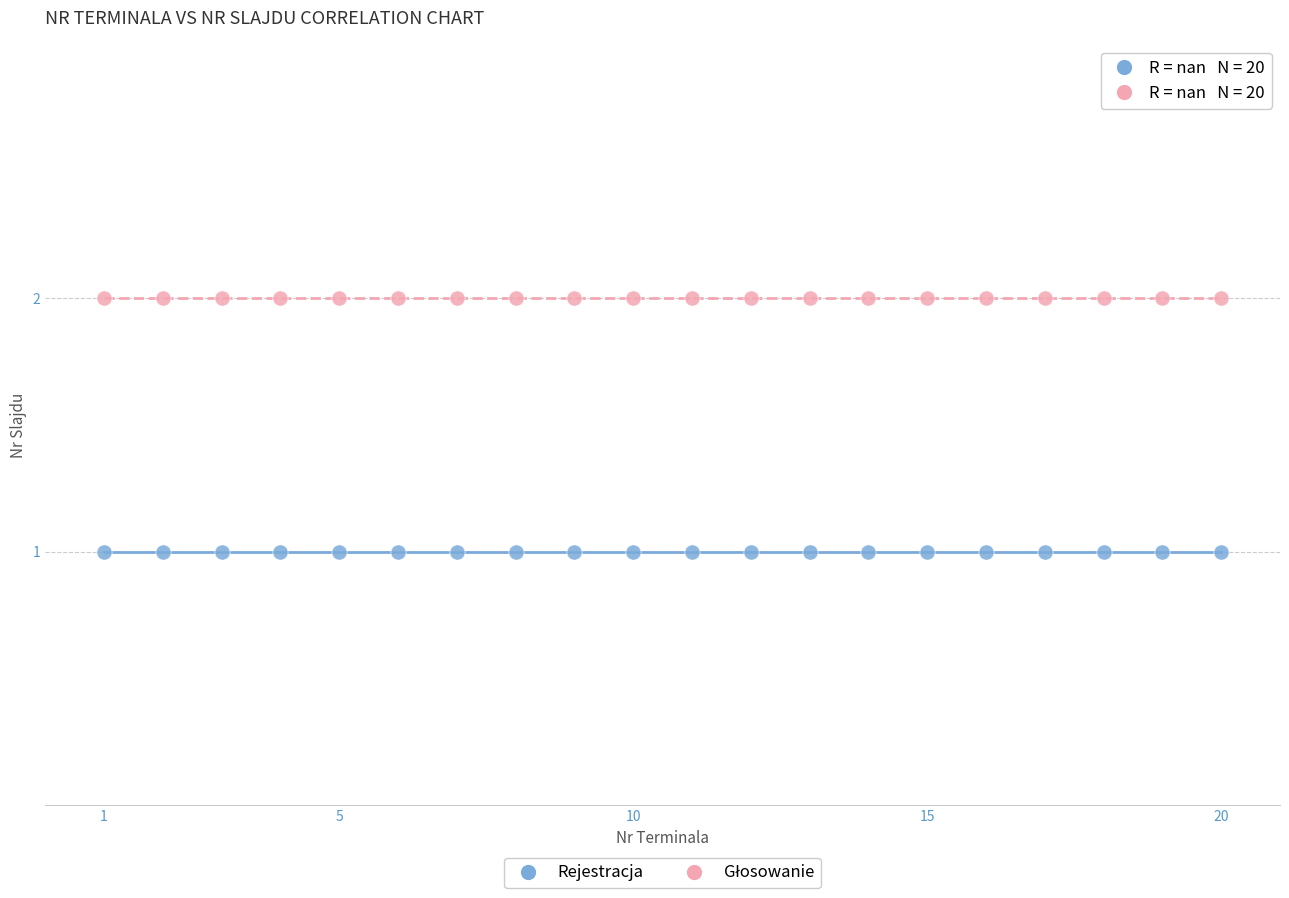

Which series contains the lowest Y value?

Rejestracja